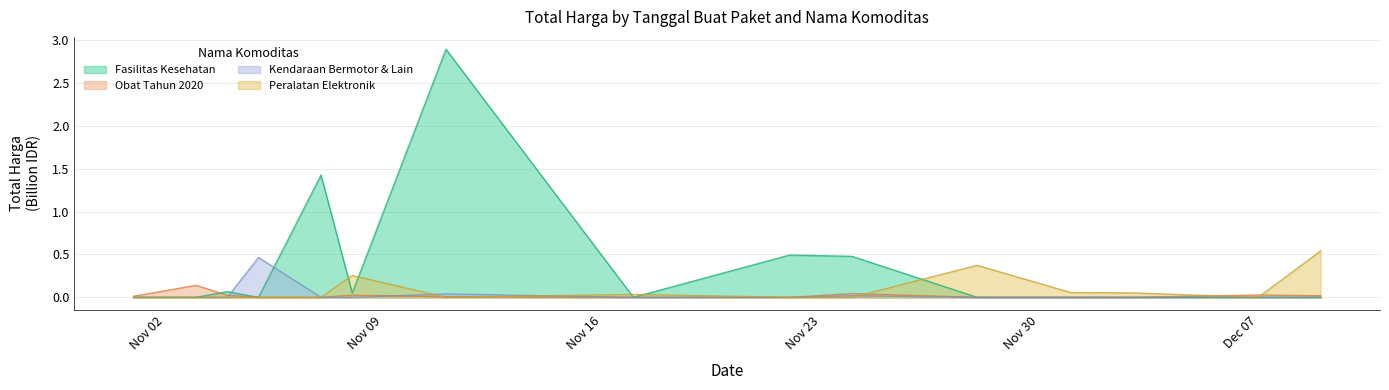

Reading right to left, extract all data points from this chart.

Fasilitas Kesehatan: 0.0	0.0	0.0	0.0	0.0	0.5	0.5	0.0	2.9	0.0	1.4	0.0	0.1	0.0	0.0
Obat Tahun 2020: 0.0	0.0	0.0	0.0	0.0	0.0	0.0	0.0	0.0	0.0	0.0	0.0	0.0	0.1	0.0
Kendaraan Bermotor & Lain: 0.0	0.0	0.0	0.0	0.0	0.0	0.0	0.0	0.0	0.0	0.0	0.5	0.0	0.0	0.0
Peralatan Elektronik: 0.5	0.0	0.1	0.1	0.4	0.0	0.0	0.0	0.0	0.3	0.0	0.0	0.0	0.0	0.0